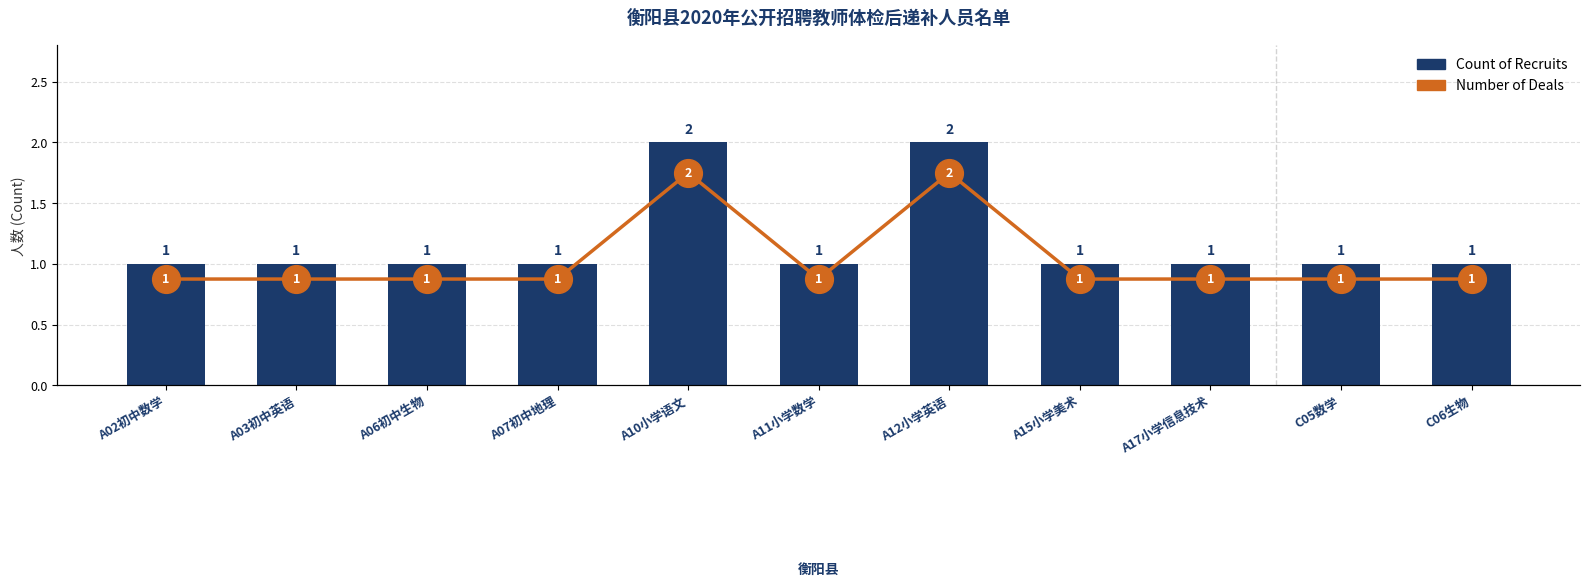

Is the value of Count of Recruits at A15小学美术 greater than the value of Number of Deals at A02初中数学?

No